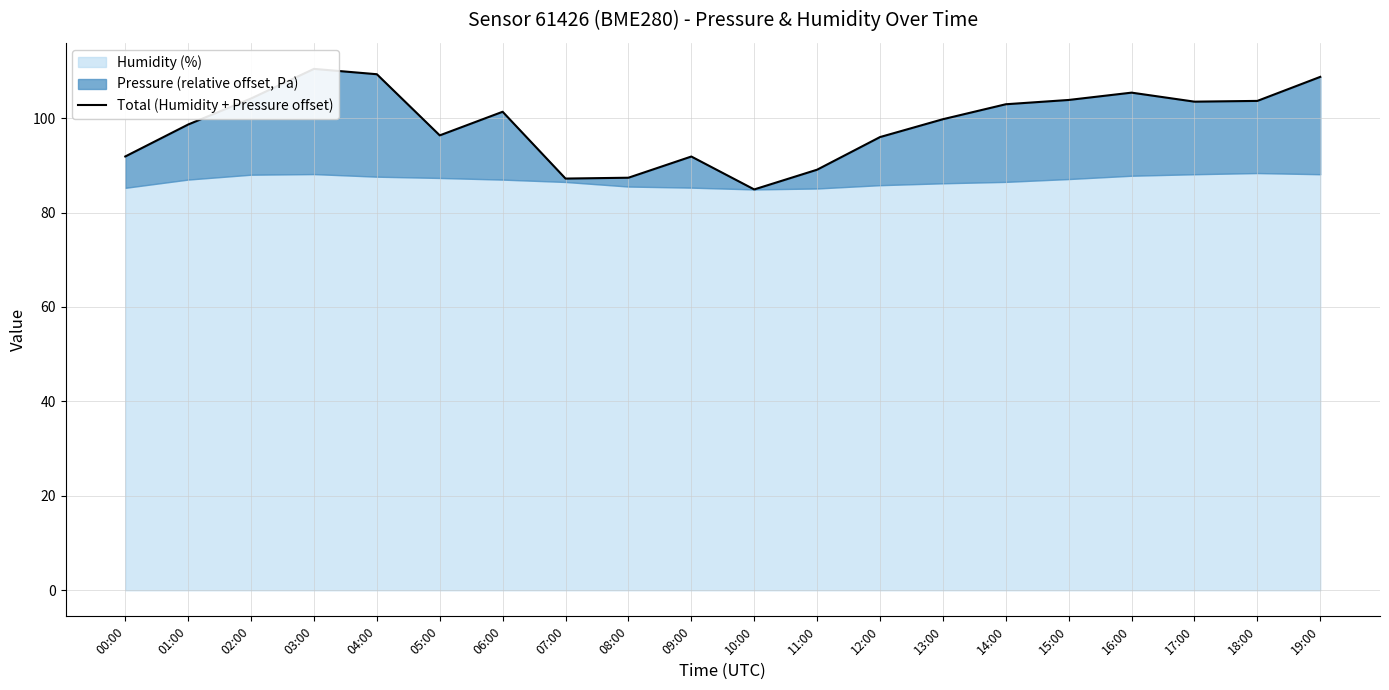

How many interior local peaks (higher than both neighbors) does the data have?

4